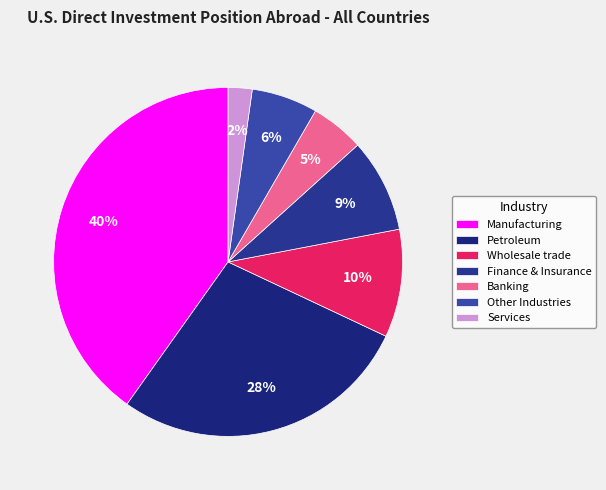

Combined, what portion of the pie is Wholesale trade and Banking?

15.0%